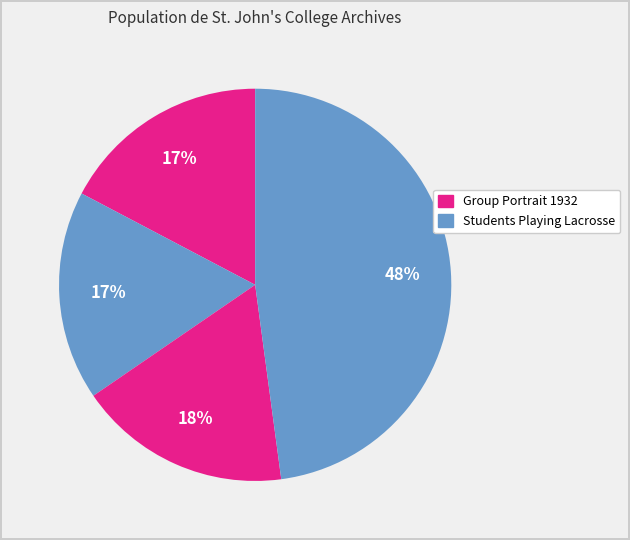

Which category has the biggest portion of the pie?

Students Playing Lacrosse